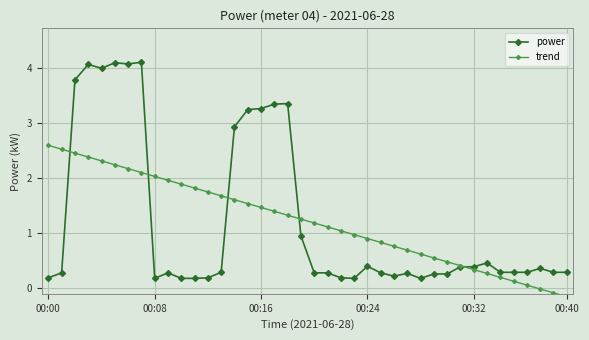

What is the spread (max minus min) of values at 10?

1.7